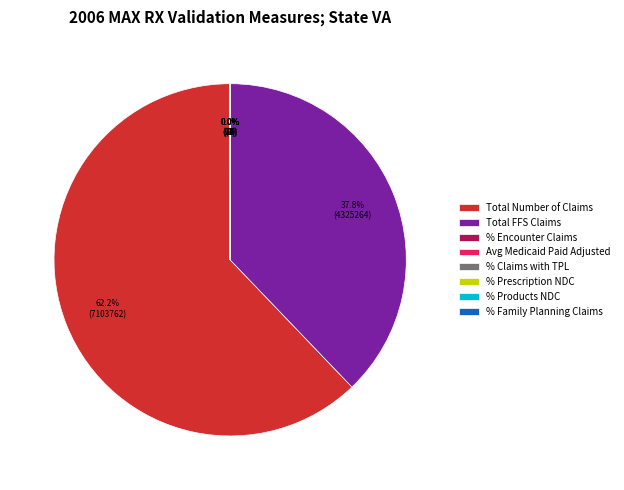

Is it true that Avg Medicaid Paid Adjusted is 0% of the pie?

True